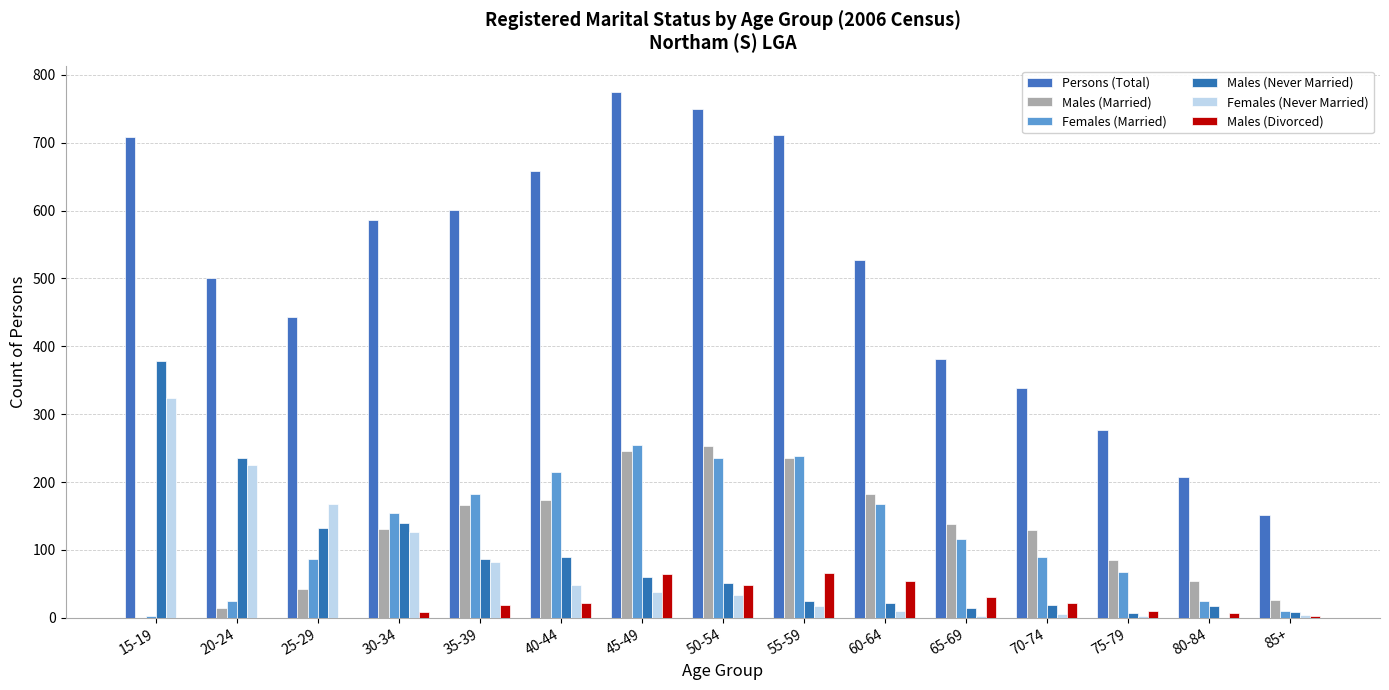

What are all the series names shown in the legend?

Persons (Total), Males (Married), Females (Married), Males (Never Married), Females (Never Married), Males (Divorced)